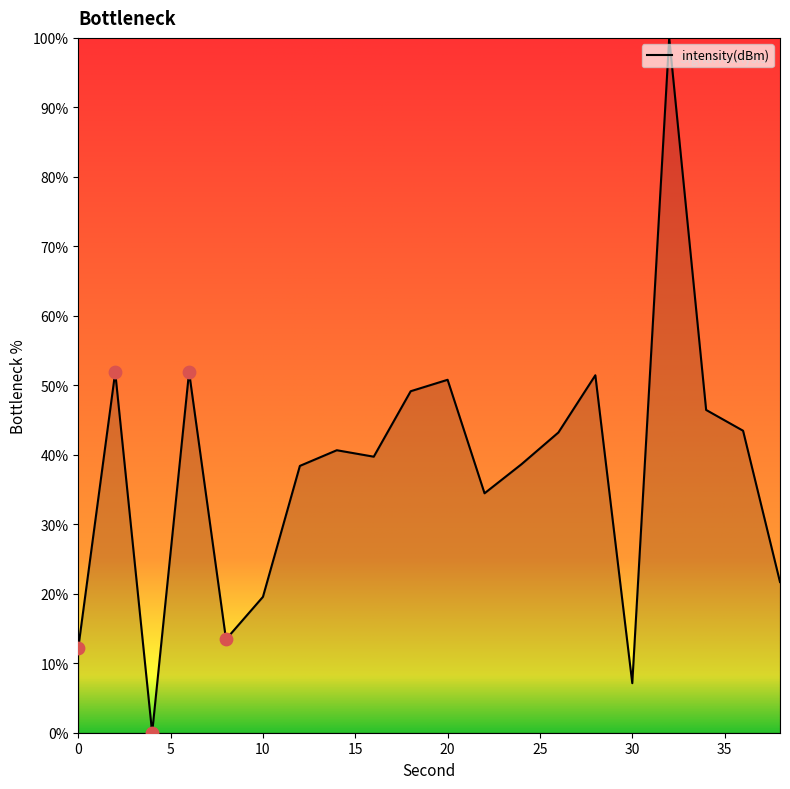

What is the maximum value shown in the chart?

100.0